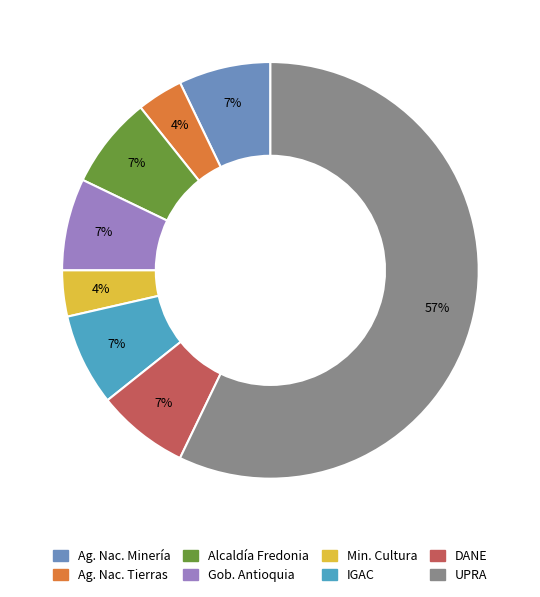

How many segments does this pie chart have?

8